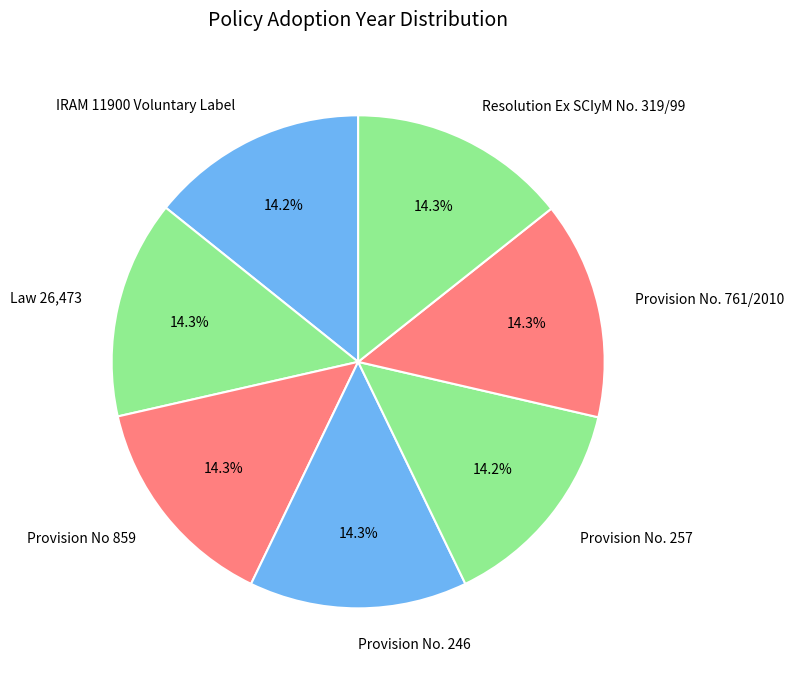

Combined, do Provision No. 246 and IRAM 11900 Voluntary Label account for over 50%?

No